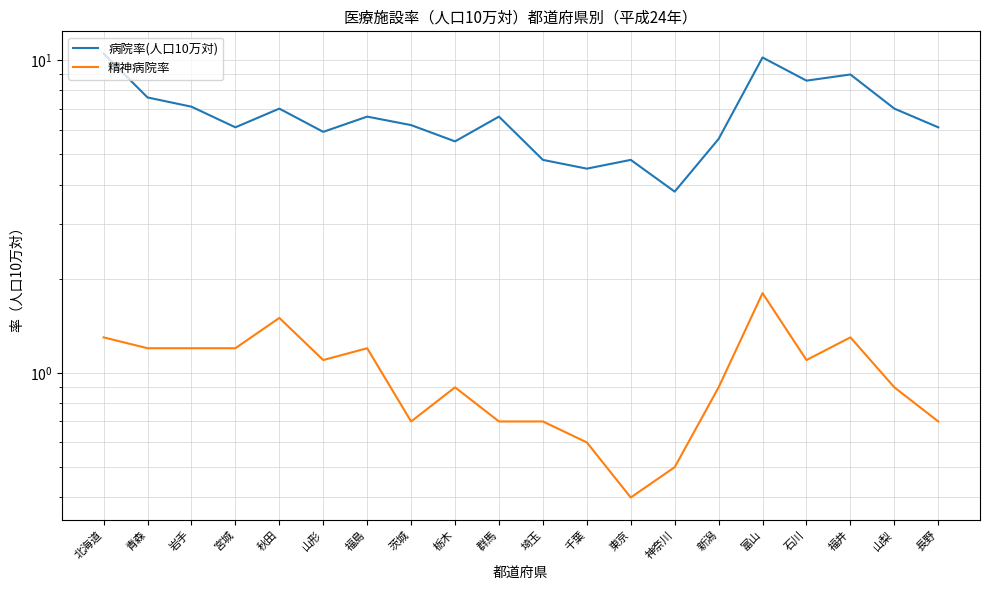

Which has a higher value, 富山 or 青森?

富山